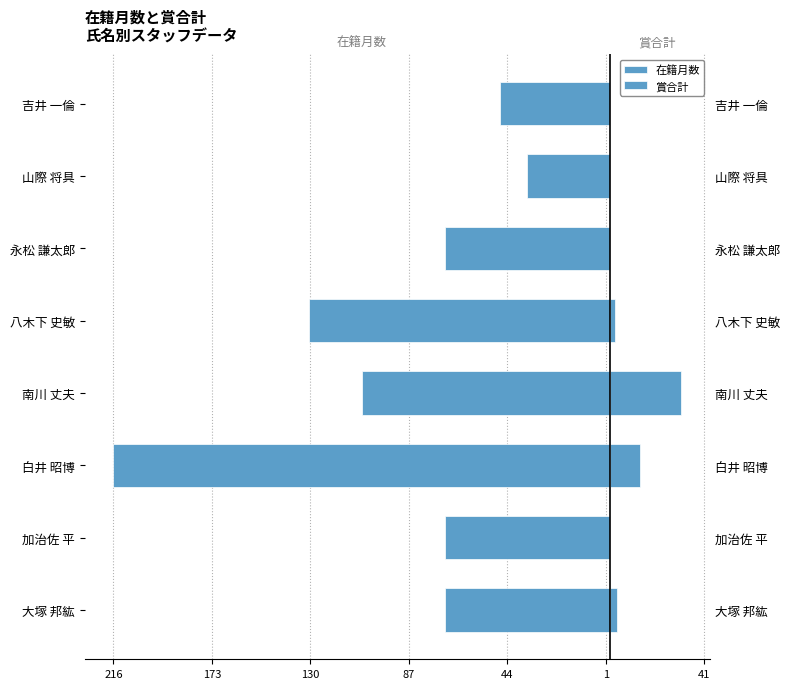

How many bars are there in each group?

2